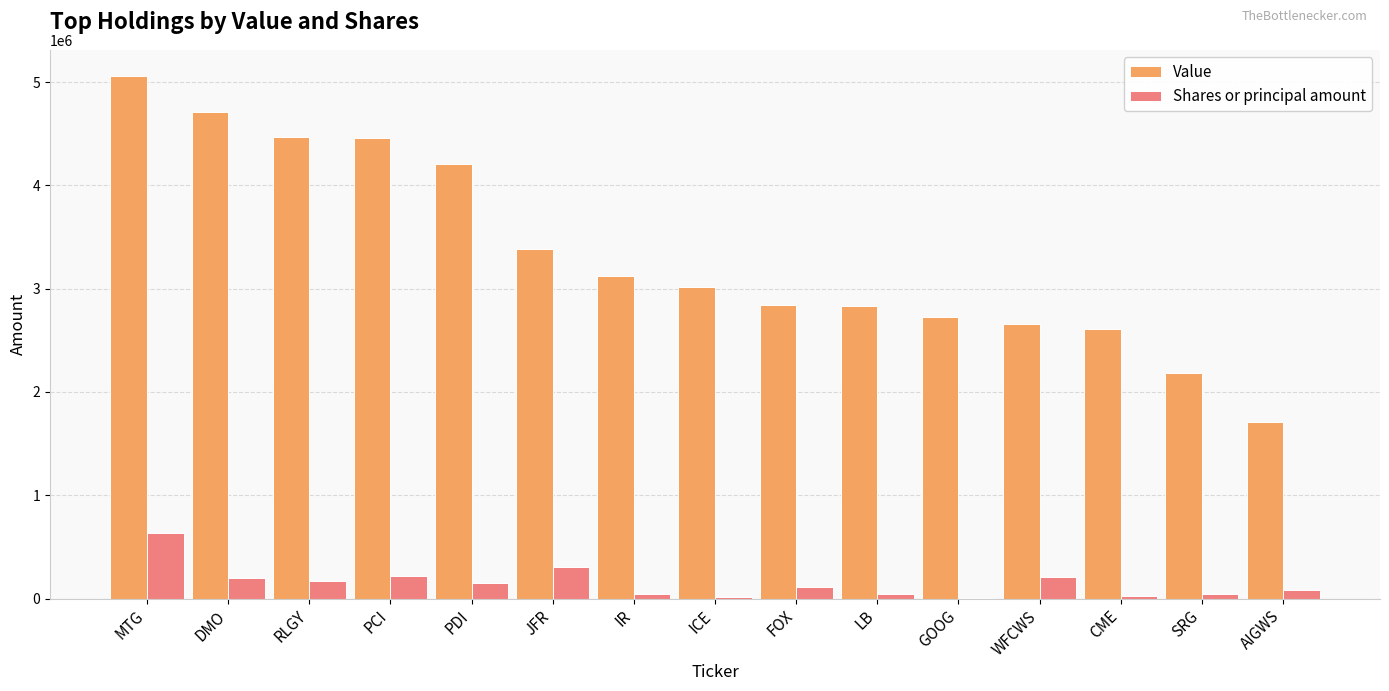

How many groups of bars are there?

15